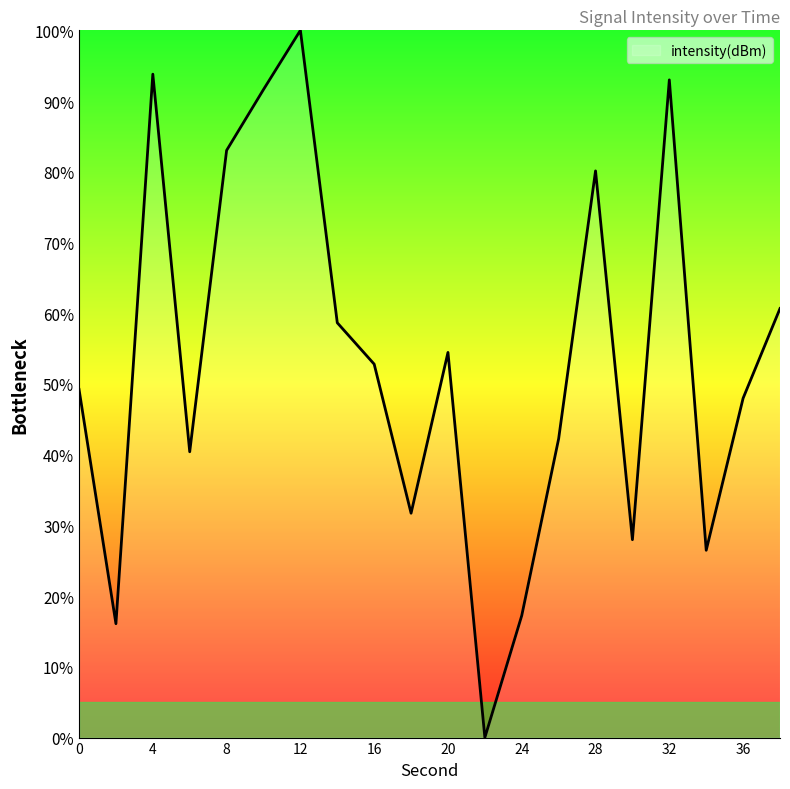

What is the greatest value displayed?

100.0